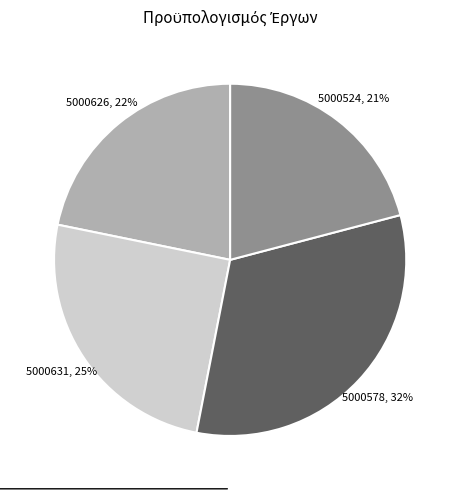

To the nearest percent, what is the average slice percentage?

25%